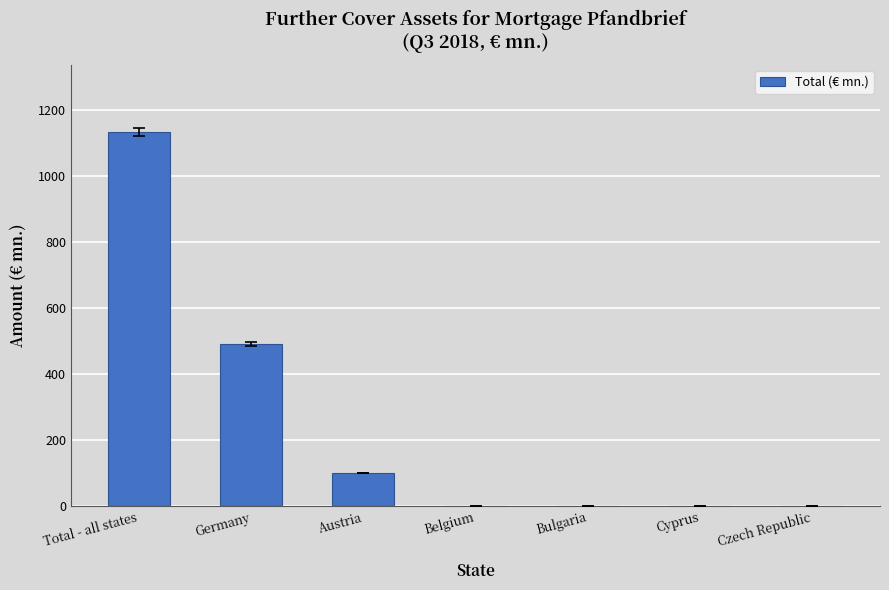

Count the number of values greater than 0.

3